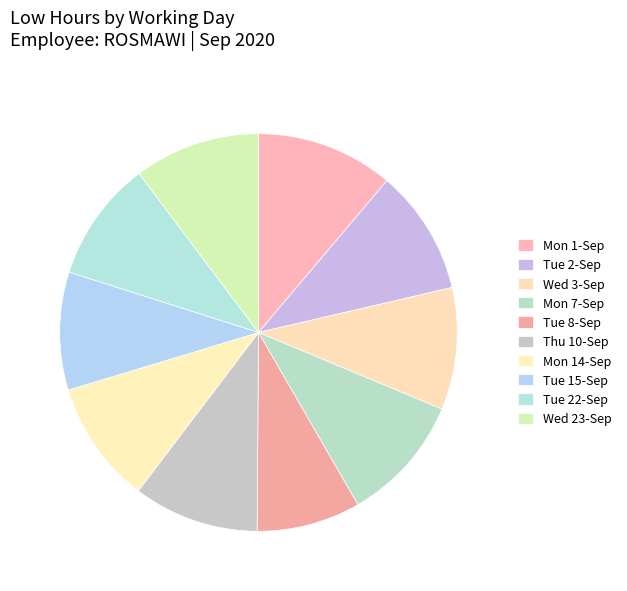

How many slices are in this pie chart?

10